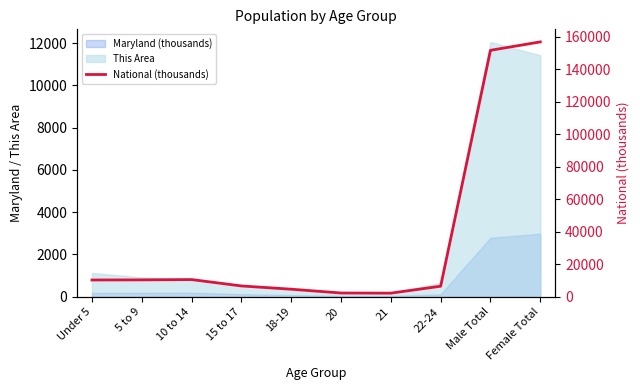

Where does the data first go above 10319?

Under 5